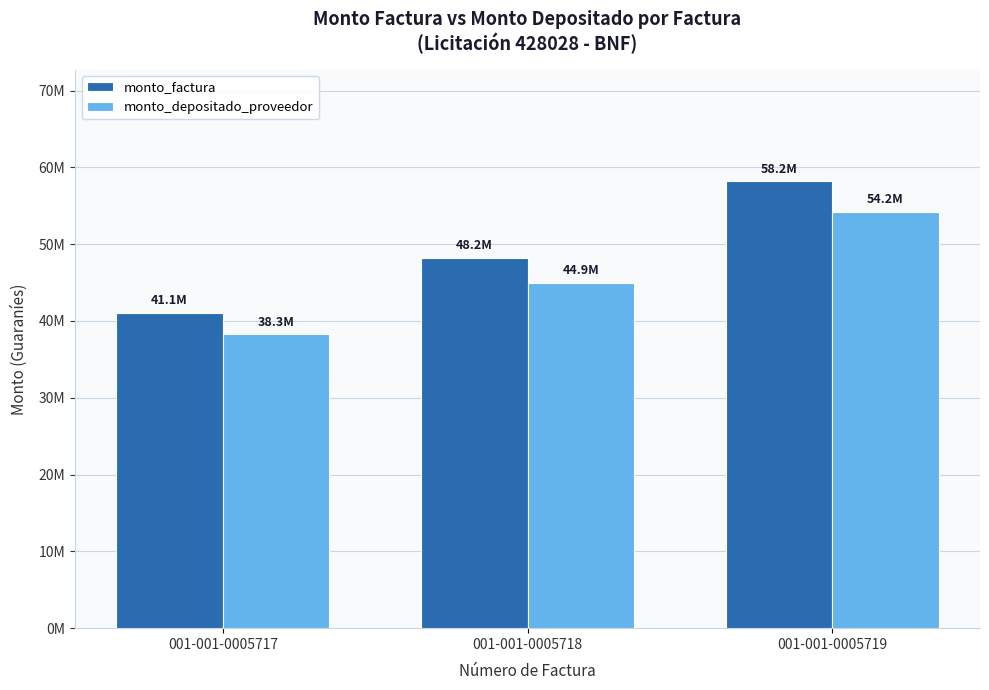

Is it true that monto_depositado_proveedor equals 50516257 at 001-001-0005717?

False